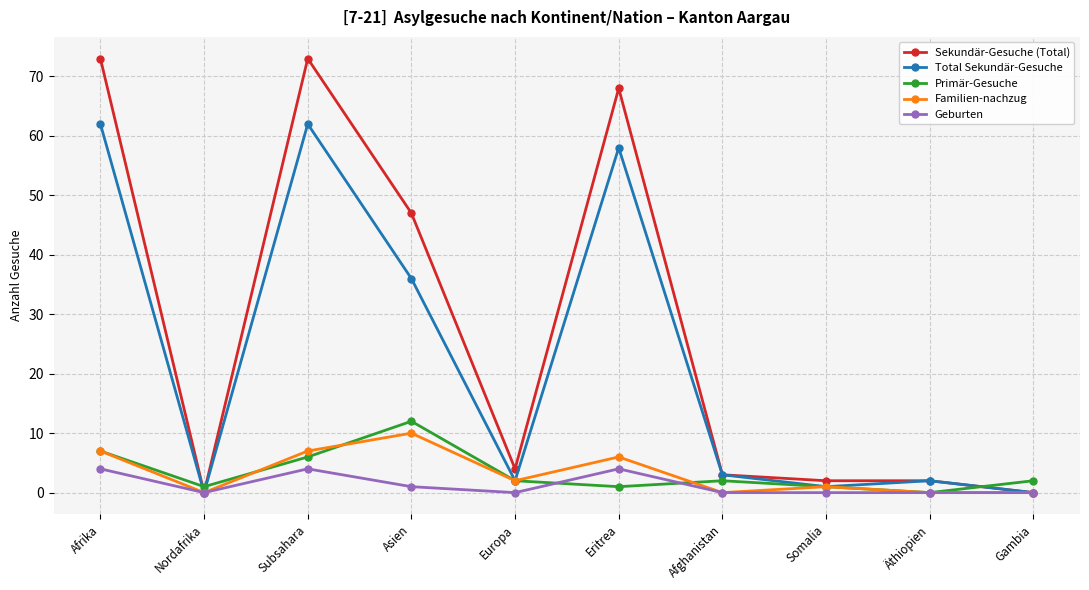

The value of Familien-nachzug at Nordafrika is 0. True or false?

True